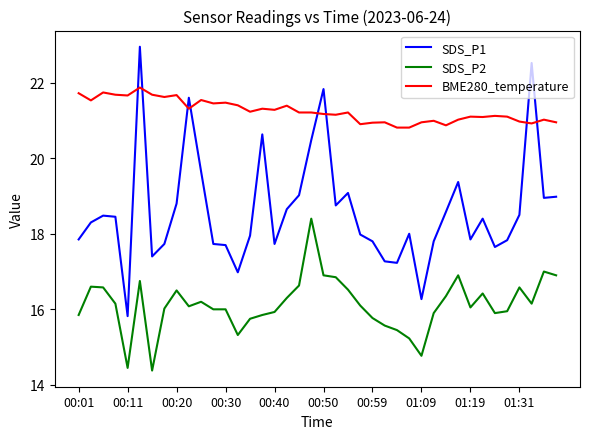

Which series has the widest spread of values?

SDS_P1